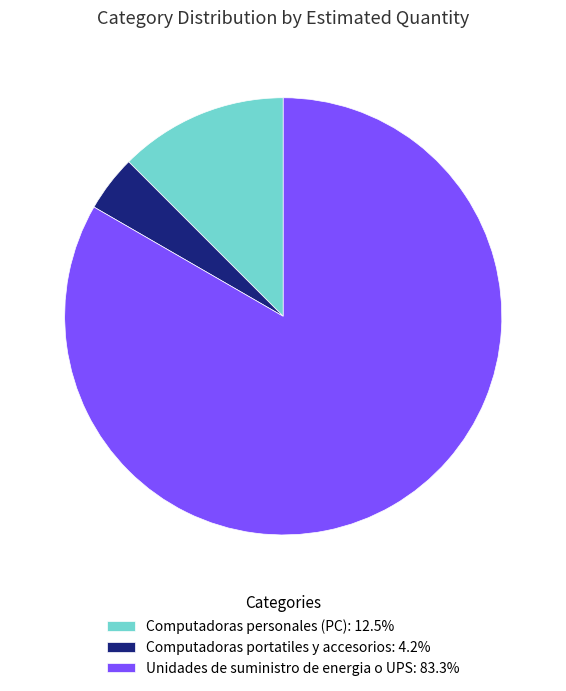

What is the ratio of the value at Computadoras personales (PC) to the value at Computadoras portatiles y accesorios?

3.0